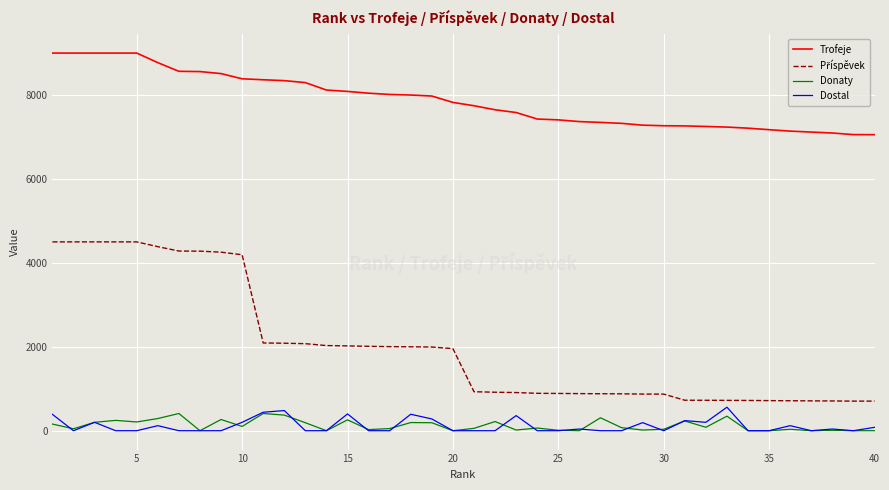

True or false: Dostal and Trofeje intersect in this chart.

False